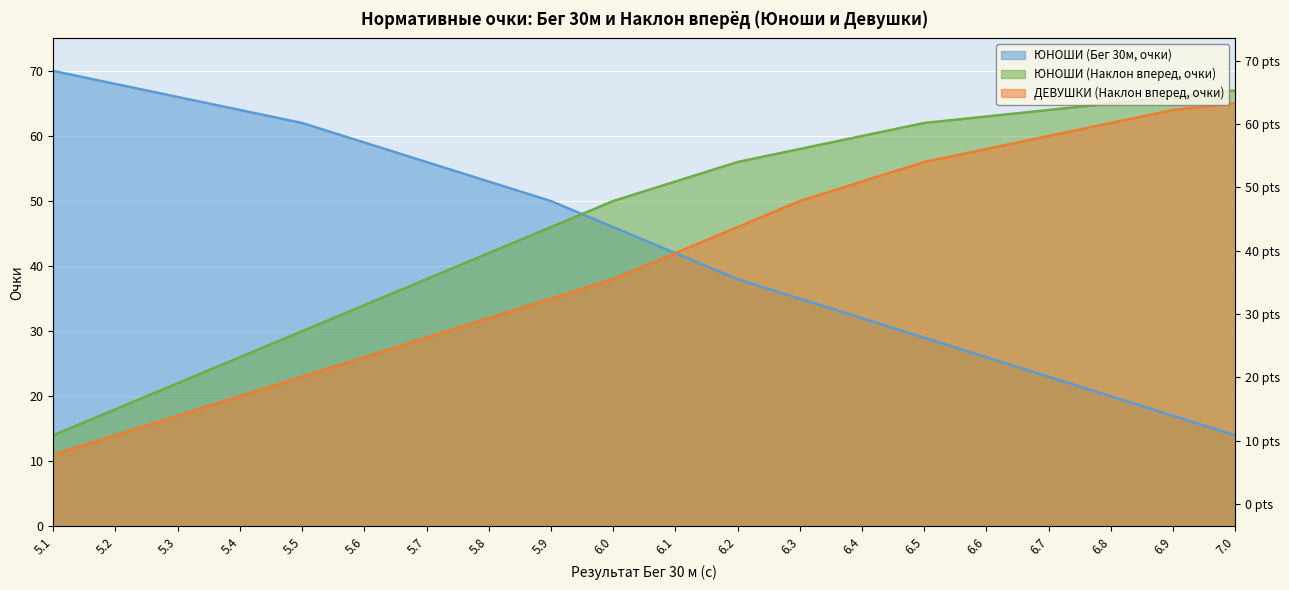

What are all the series names shown in the legend?

ЮНОШИ (Бег 30м, очки), ЮНОШИ (Наклон вперед, очки), ДЕВУШКИ (Наклон вперед, очки)